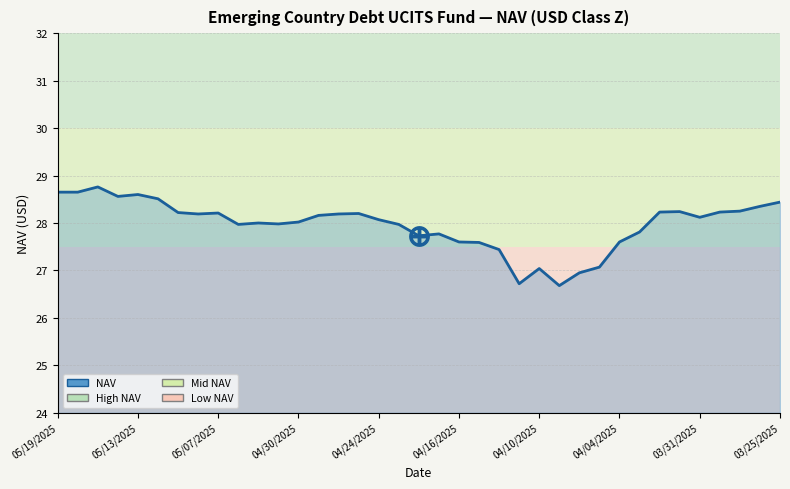

What is the minimum value shown in the chart?

26.7